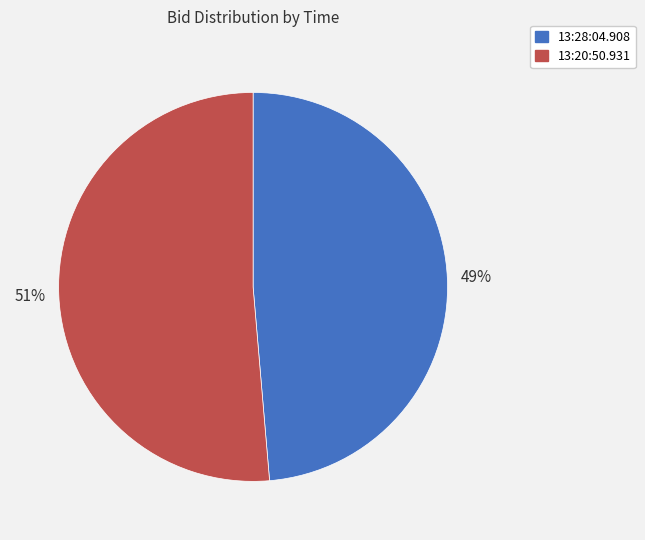

Is there a majority slice in this chart?

Yes